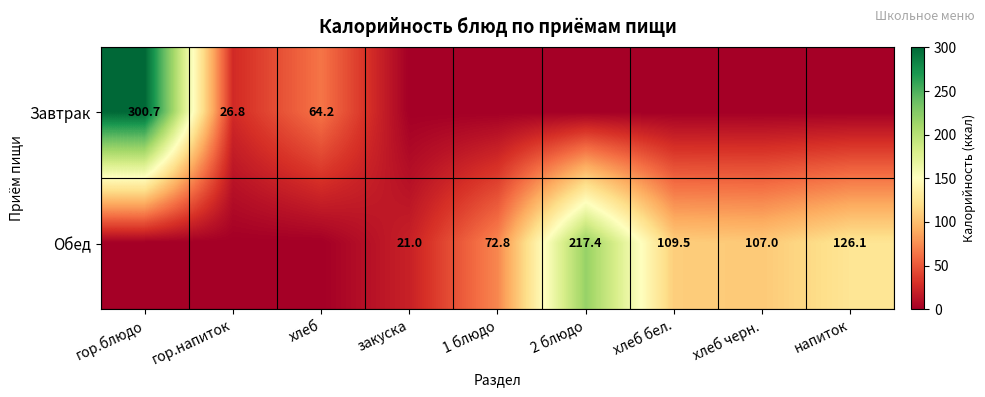

The Обед series shows 109.5 at хлеб бел.. True or false?

True